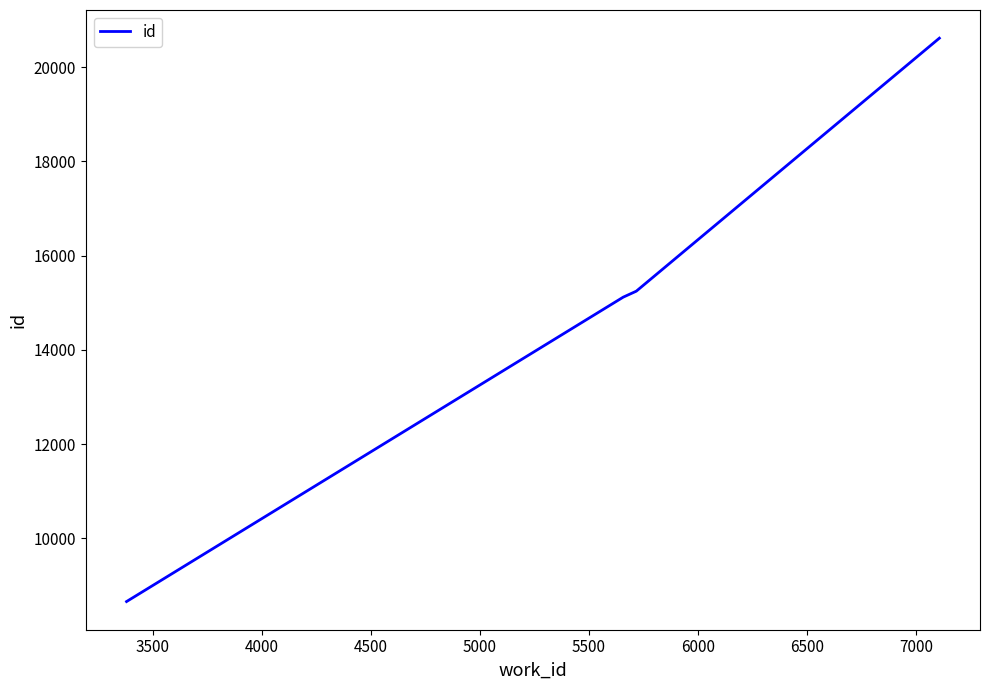

What is the smallest value displayed?

8658